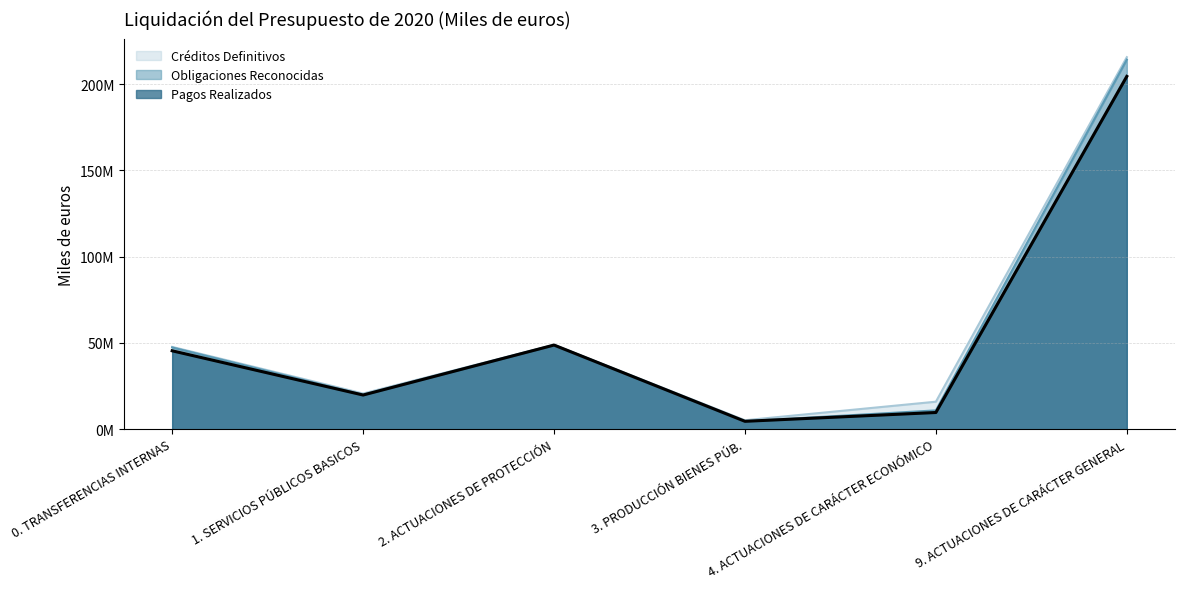

What is the sum of all Pagos Realizados values?

332.7